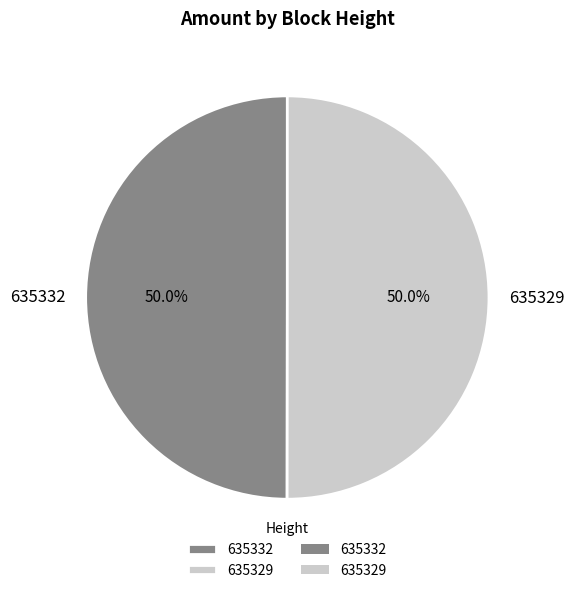

Combined, do 635332 and 635329 account for over 50%?

Yes